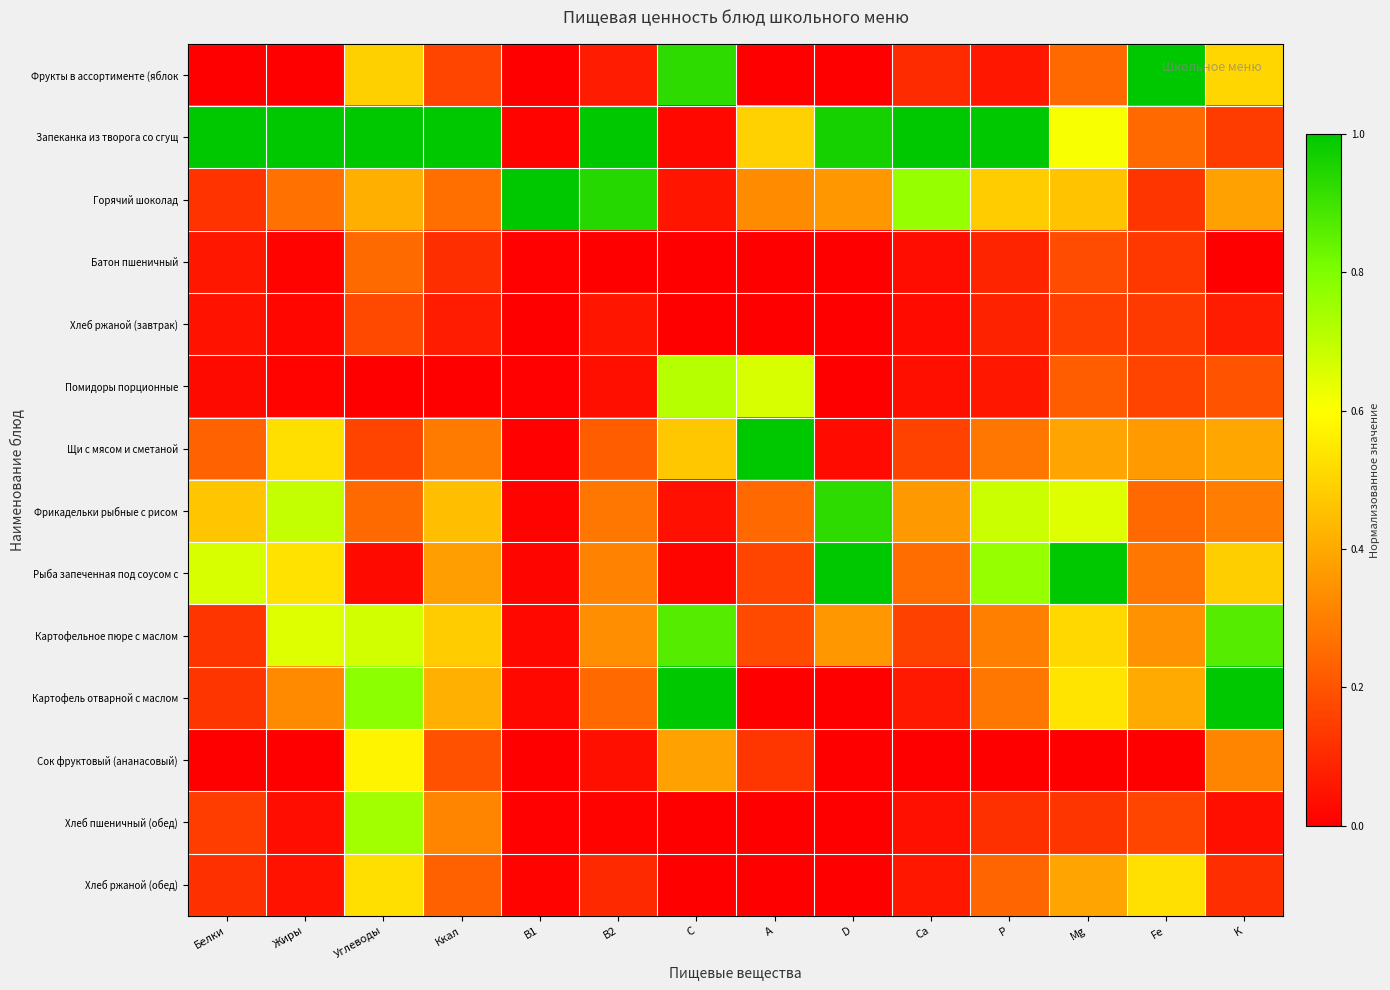

Rank the series by their maximum value, from highest to lowest.

Фрукты в ассортименте (яблок, Запеканка из творога со сгущ, Горячий шоколад, Щи с мясом и сметаной, Рыба запеченная под соусом с, Картофель отварной с маслом, Фрикадельки рыбные с рисом, Картофельное пюре с маслом, Хлеб пшеничный (обед), Помидоры порционные, Сок фруктовый (ананасовый), Хлеб ржаной (обед), Батон пшеничный, Хлеб ржаной (завтрак)